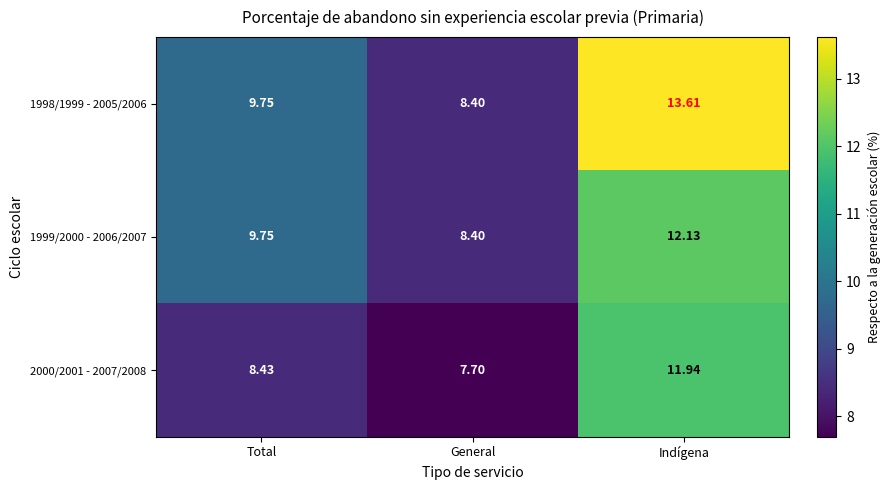

At which label does 2000/2001 - 2007/2008 reach its peak?

Indígena